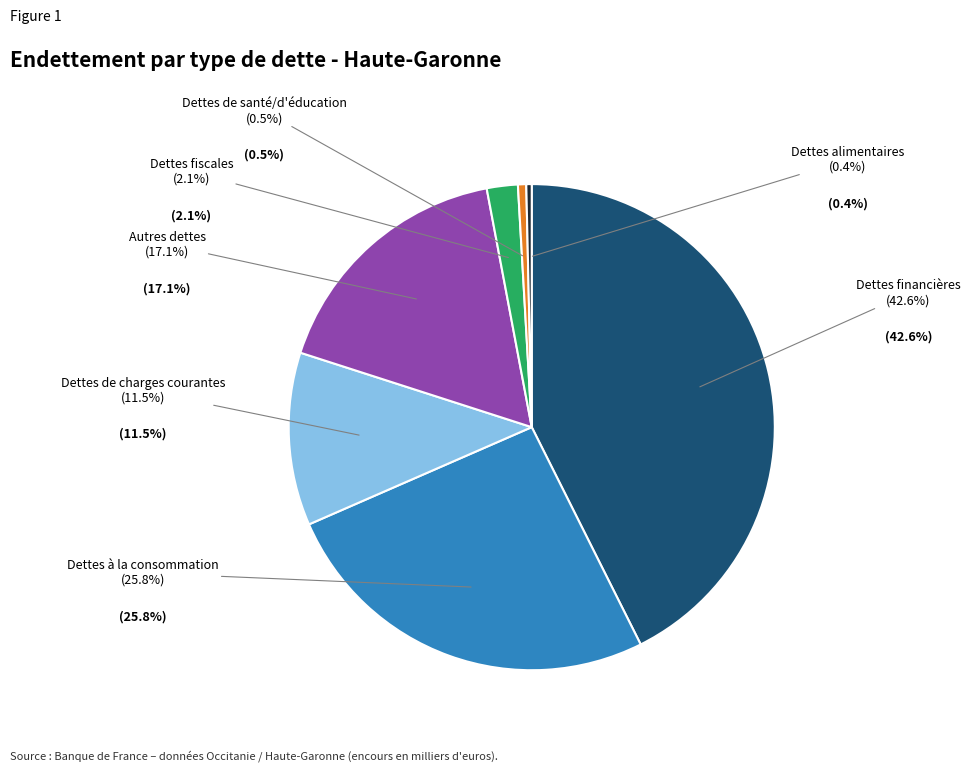

What is the largest slice in the pie chart?

Dettes financières